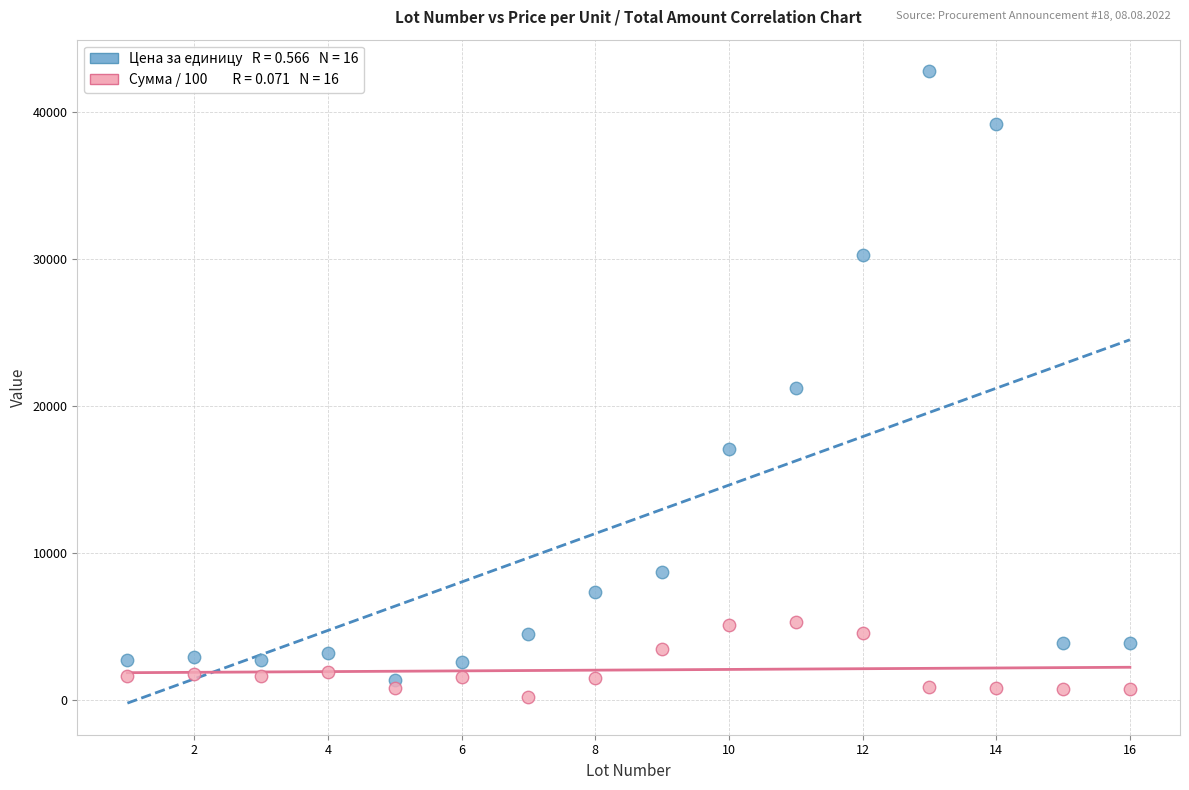

Across all data points, what is the range of Y values (max minus min)?

42575.0